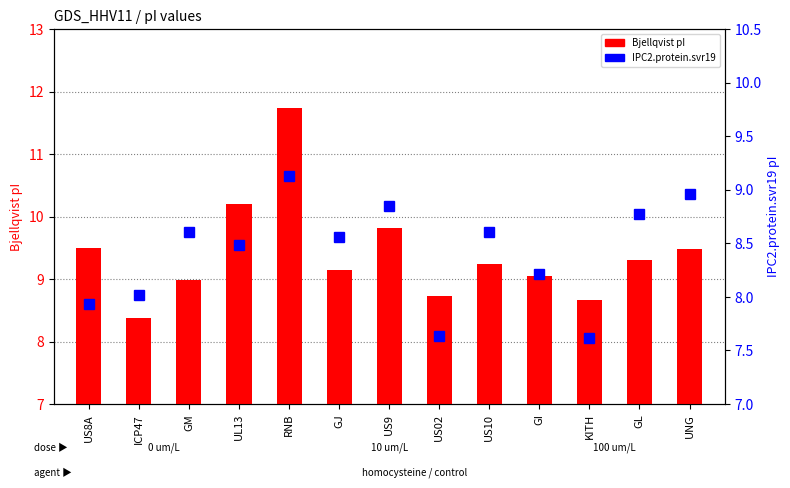

At US8A, list the series in order from smallest to largest.

IPC2.protein.svr19, Bjellqvist pI